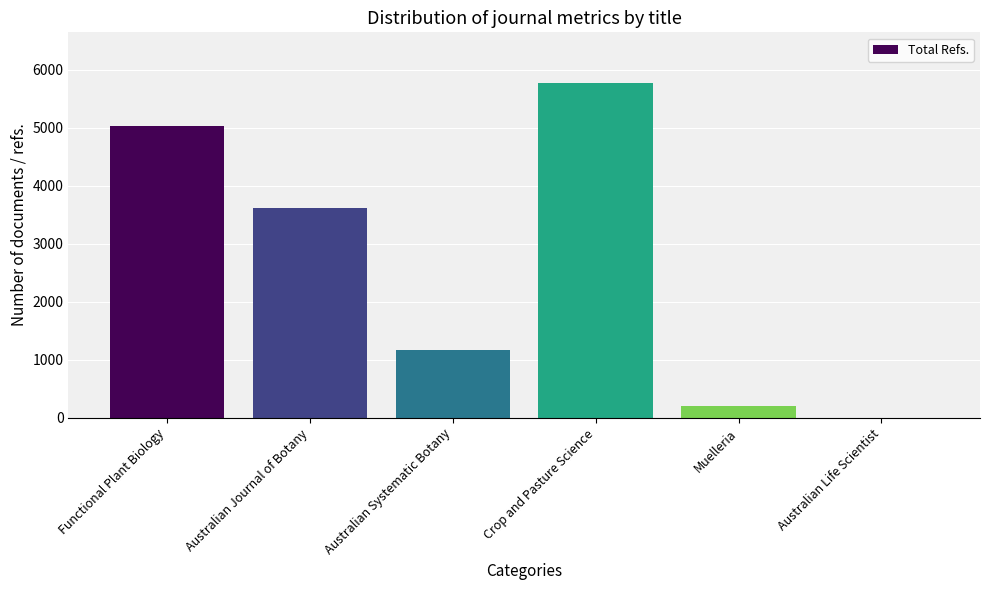

What is the sum of all values?

15808